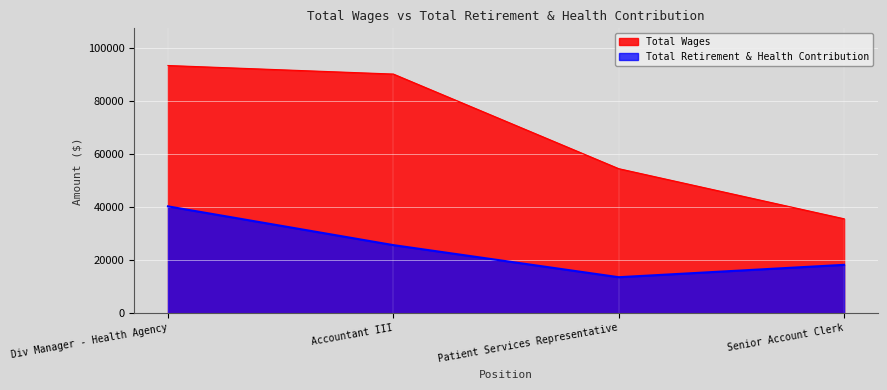

What is the smallest value displayed?

13580